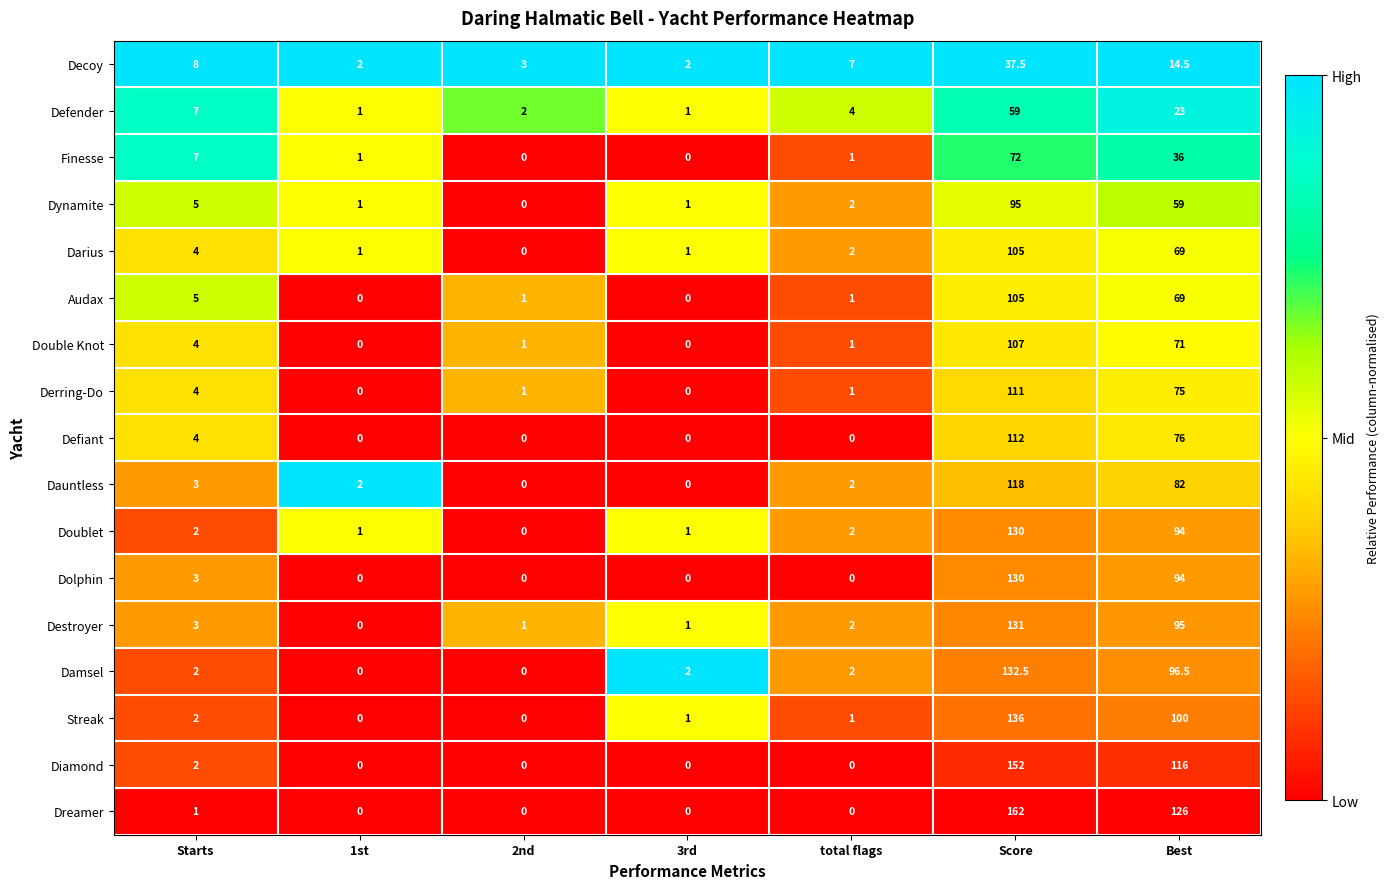

What is the sum of the Dolphin values at Starts and Best?

97.0